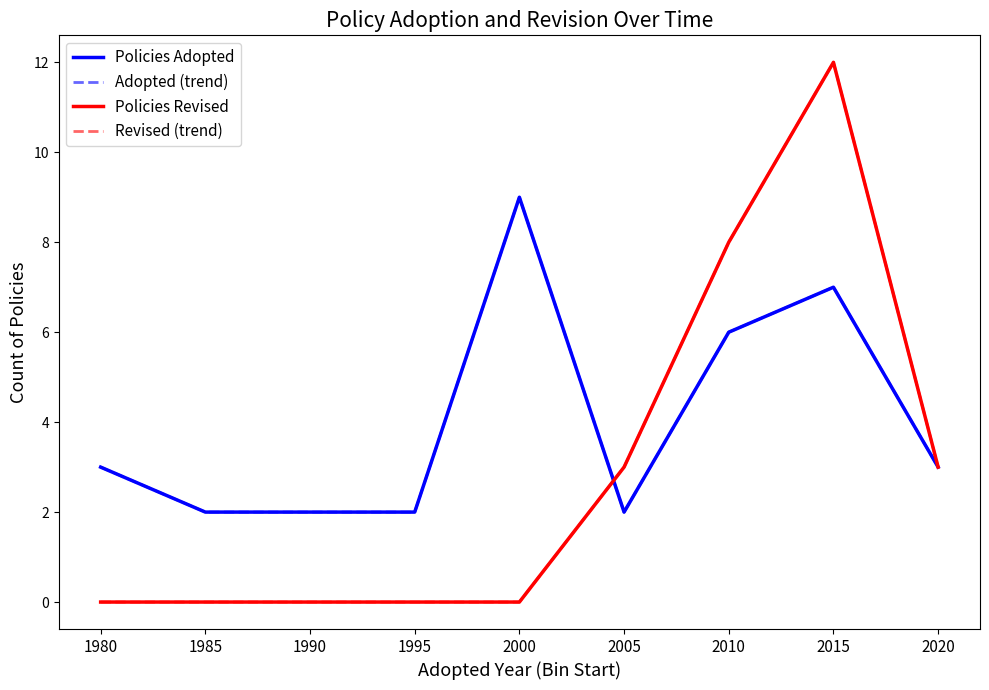

What is the difference between the Adopted (trend) values at 2000 and 2010?

3